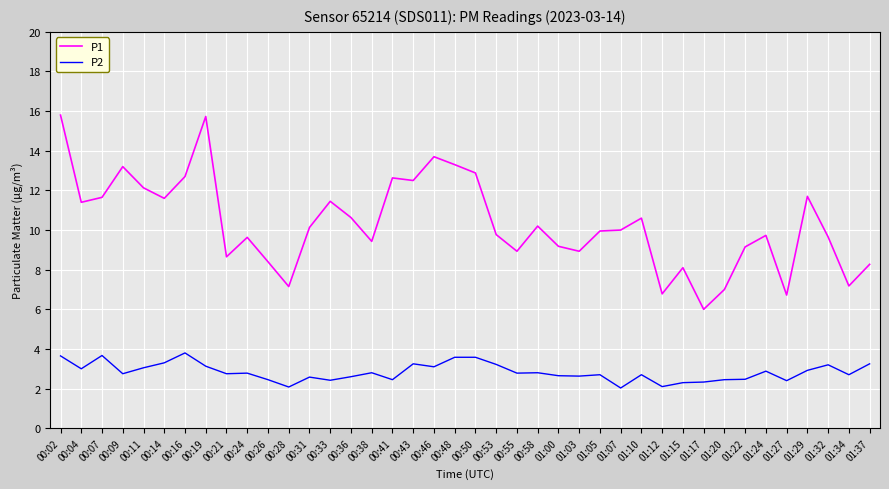

The P1 series shows 9.2 at 01:00. True or false?

True